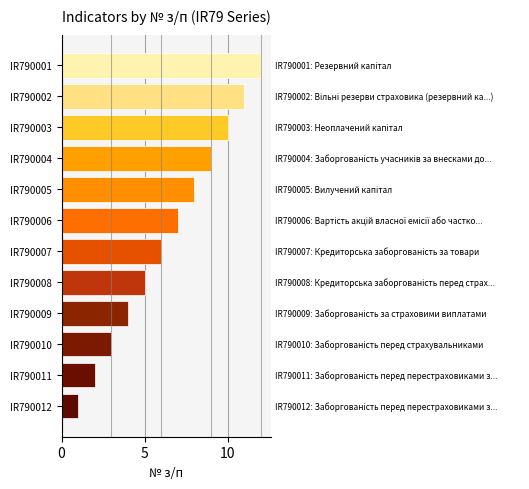

What is the change in value from IR790007 to IR790004?

+3